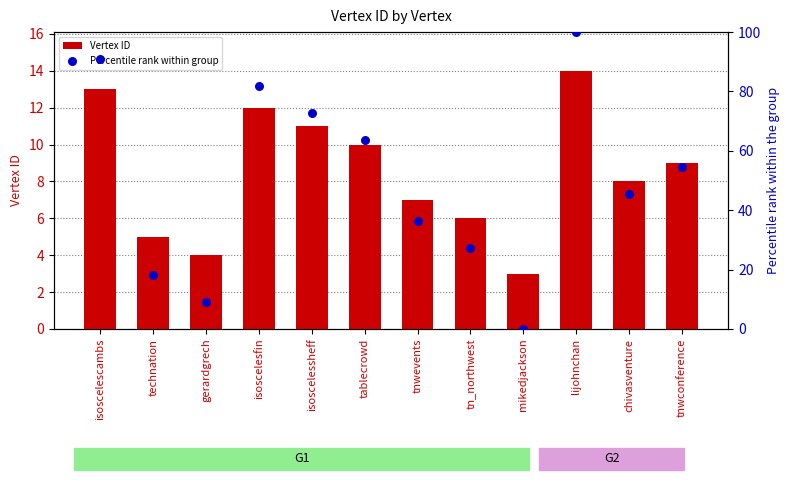

What are all the series names shown in the legend?

Vertex ID, Percentile rank within group